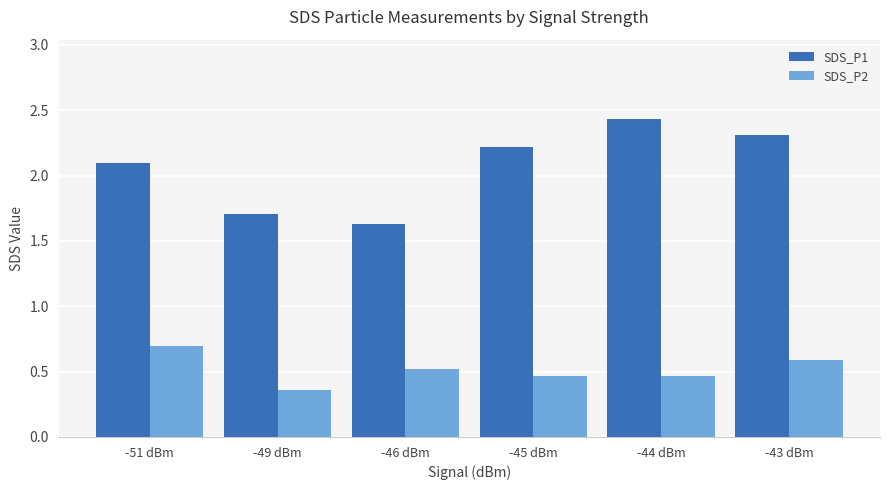

At which category does the chart reach its peak across all series?

-44 dBm